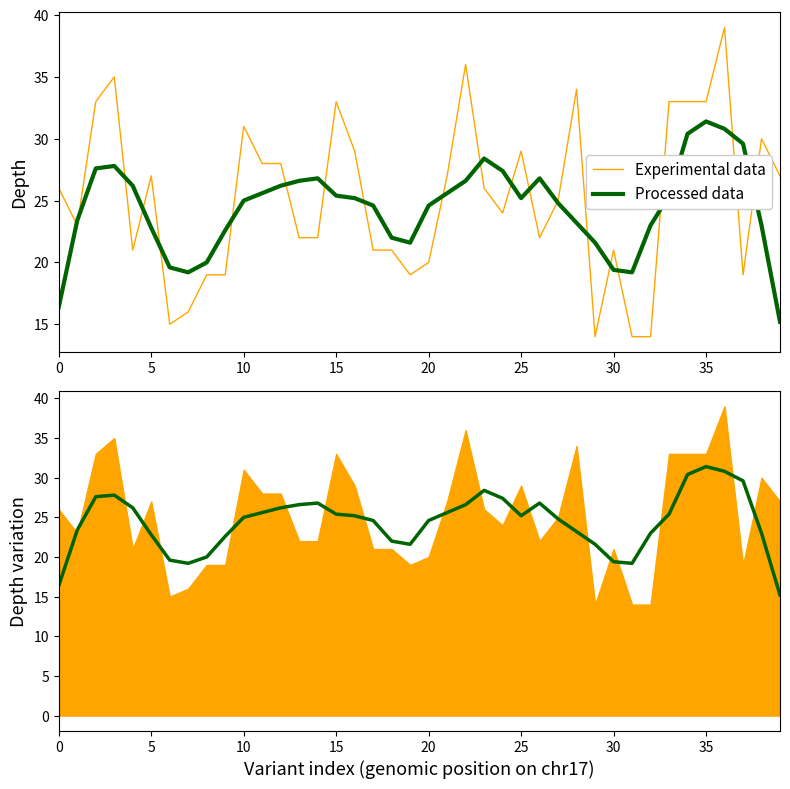

How many times do Experimental data and Processed data cross each other?

20